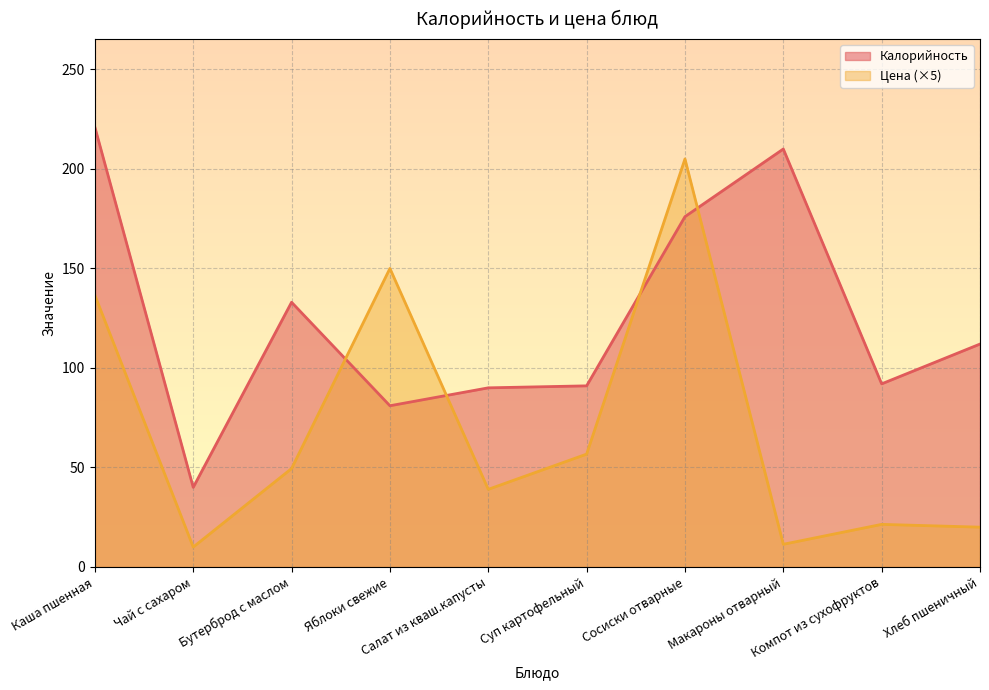

Which category has the lowest value in the Калорийность series?

Чай с сахаром